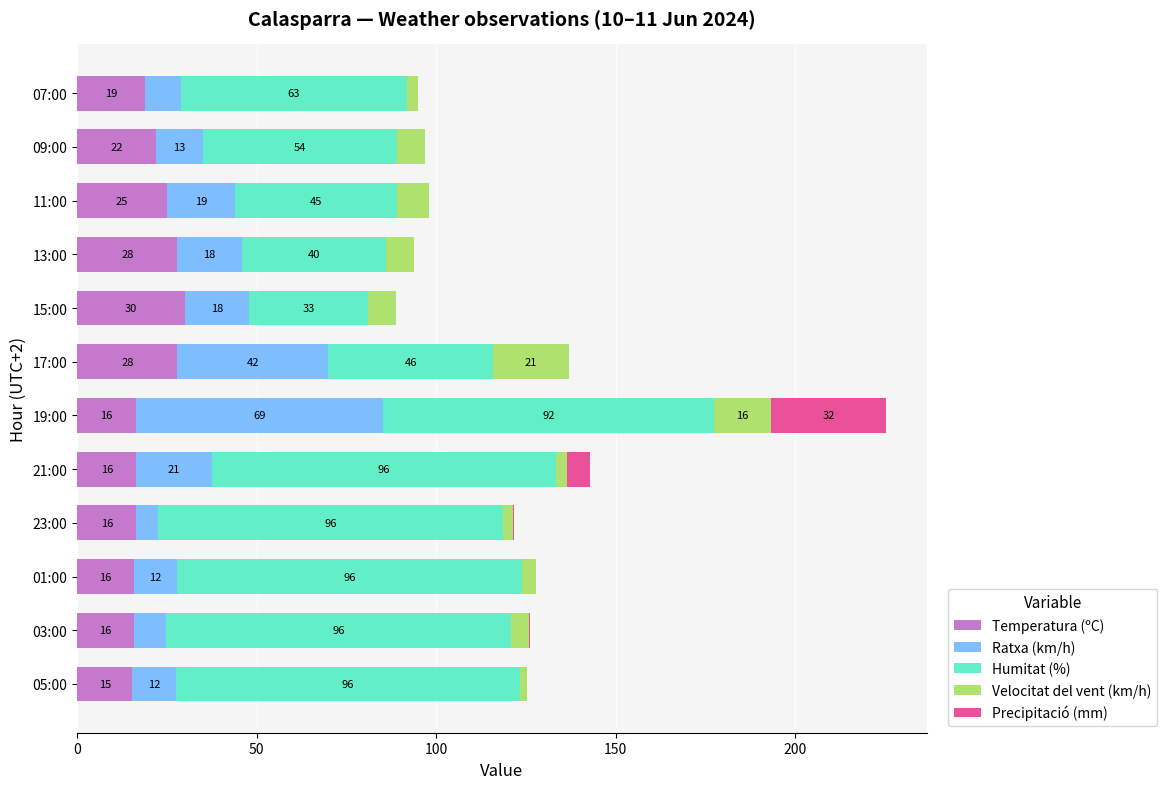

Count the number of categories in the chart.

12